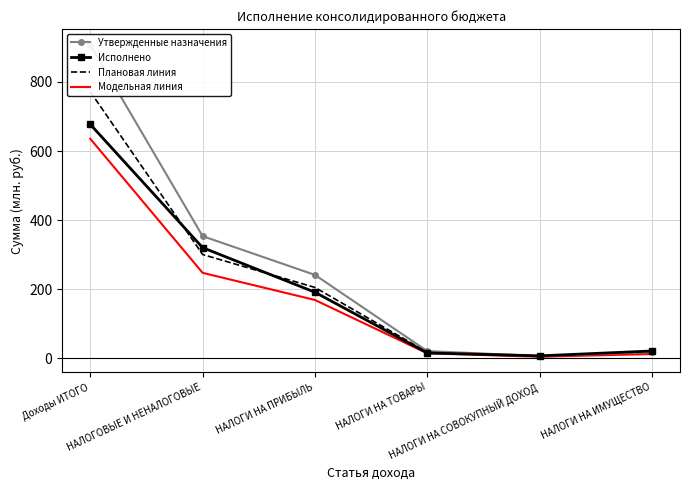

Is the value of Плановая линия at НАЛОГИ НА ИМУЩЕСТВО greater than the value of Исполнено at НАЛОГИ НА ИМУЩЕСТВО?

No